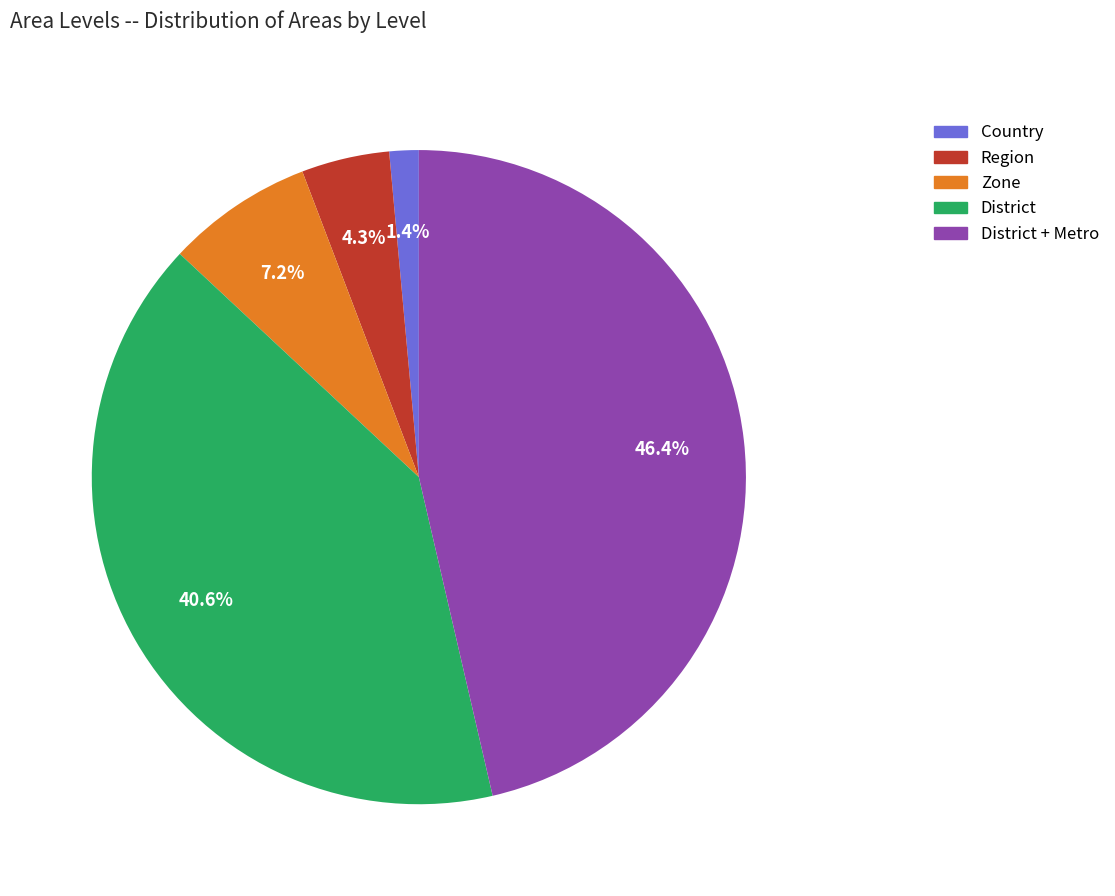

To the nearest percent, what is the difference between the District + Metro and District slice percentages?

6%